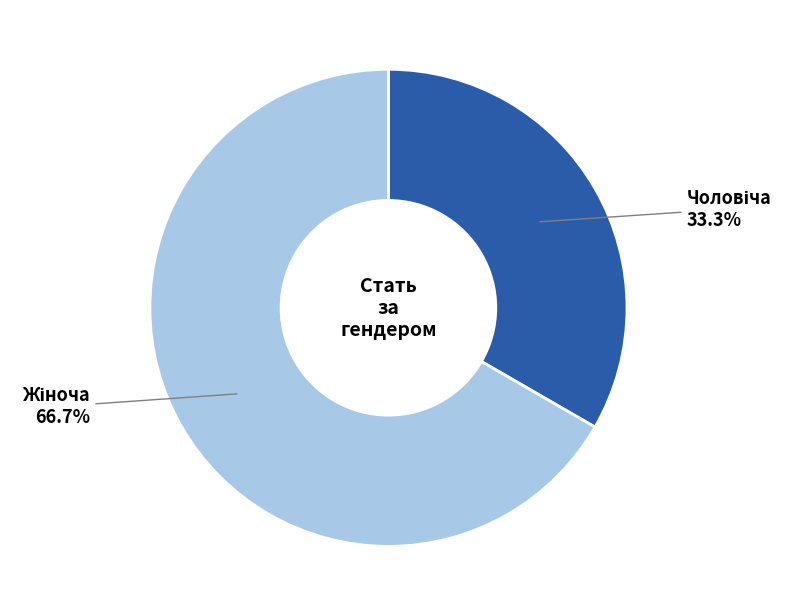

Which slice represents more than half of the pie?

Жіноча